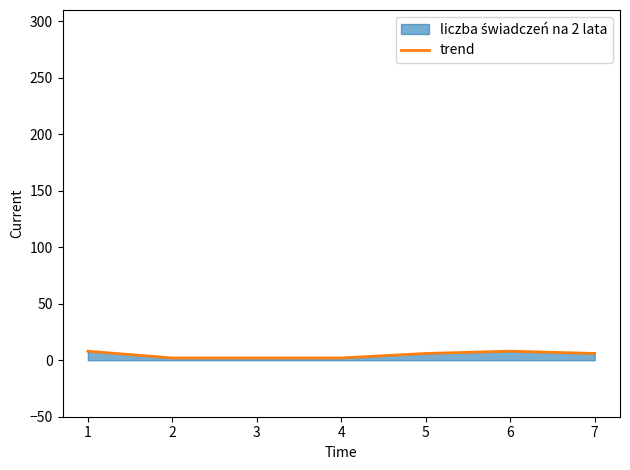

What is the average value?

5